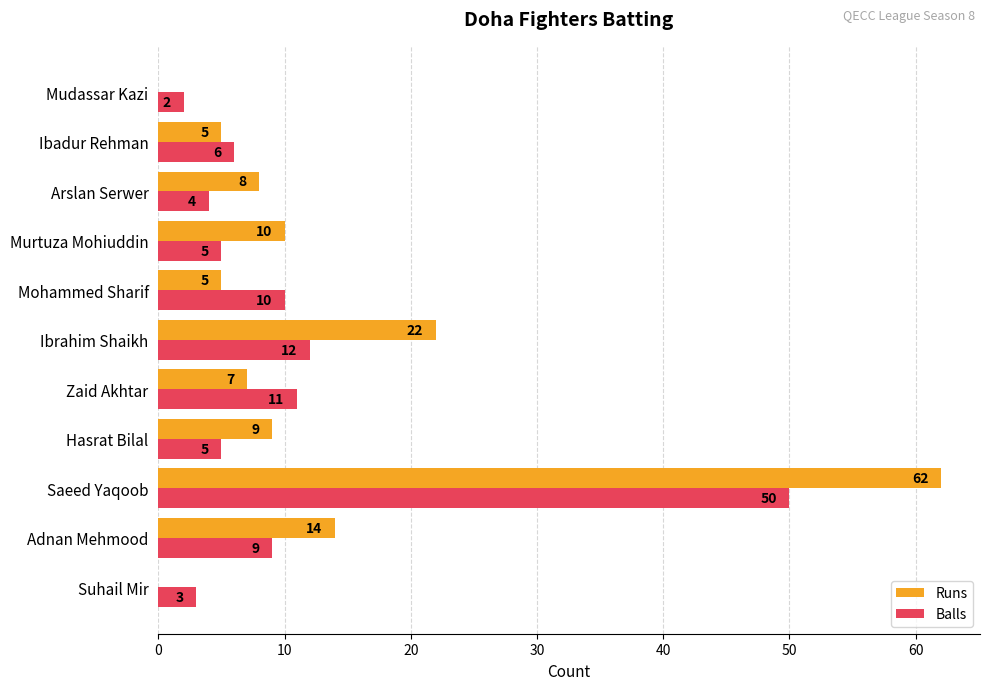

What is the total value across all series at Adnan Mehmood?

23